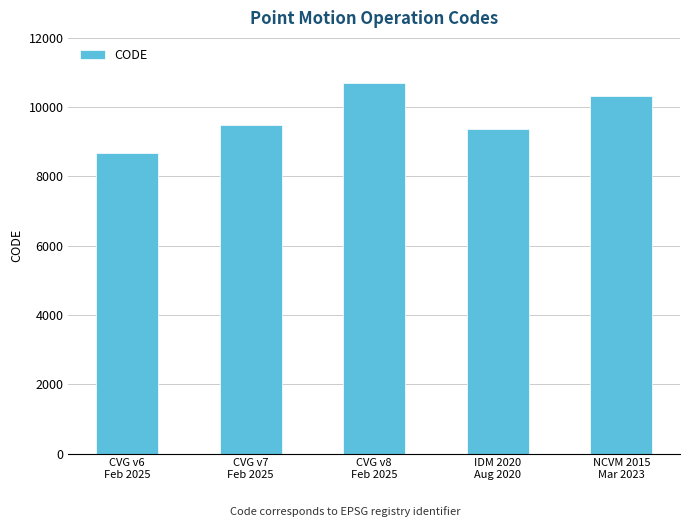

Reading right to left, extract all data points from this chart.

NCVM 2015
Mar 2023=10323	IDM 2020
Aug 2020=9375	CVG v8
Feb 2025=10707	CVG v7
Feb 2025=9483	CVG v6
Feb 2025=8676